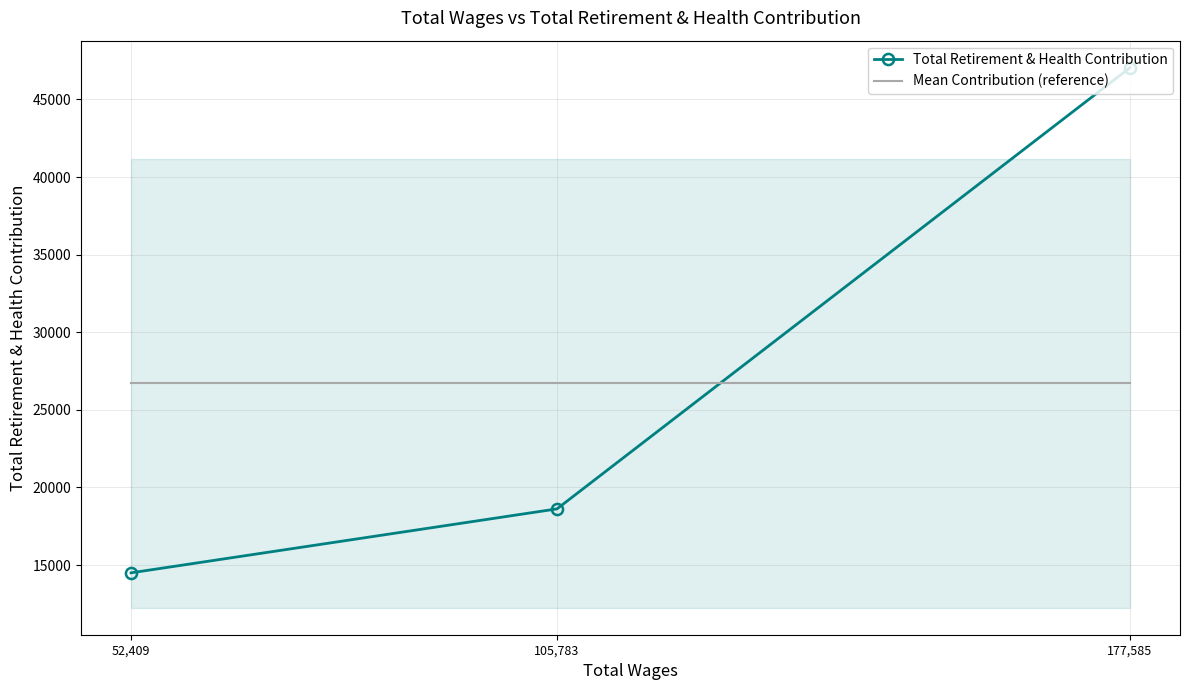

Is it true that Total Retirement & Health Contribution equals 78416.1 at 177,585?

False